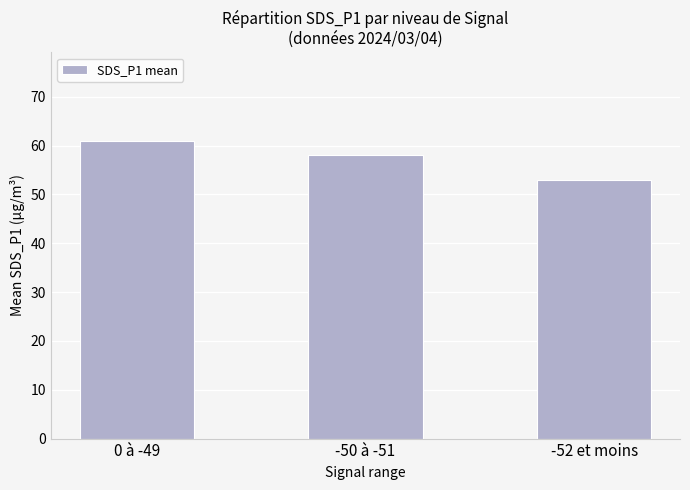

What is the change in value from 0 à -49 to -50 à -51?

-2.8